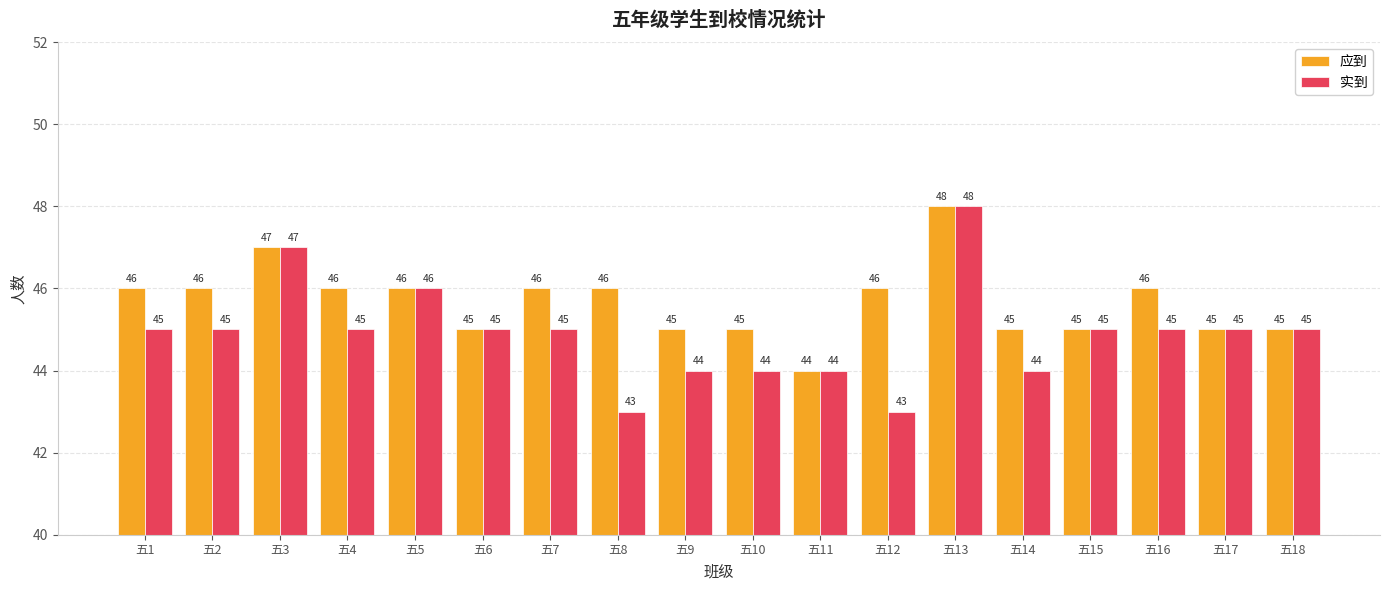

How many series are shown in this chart?

2